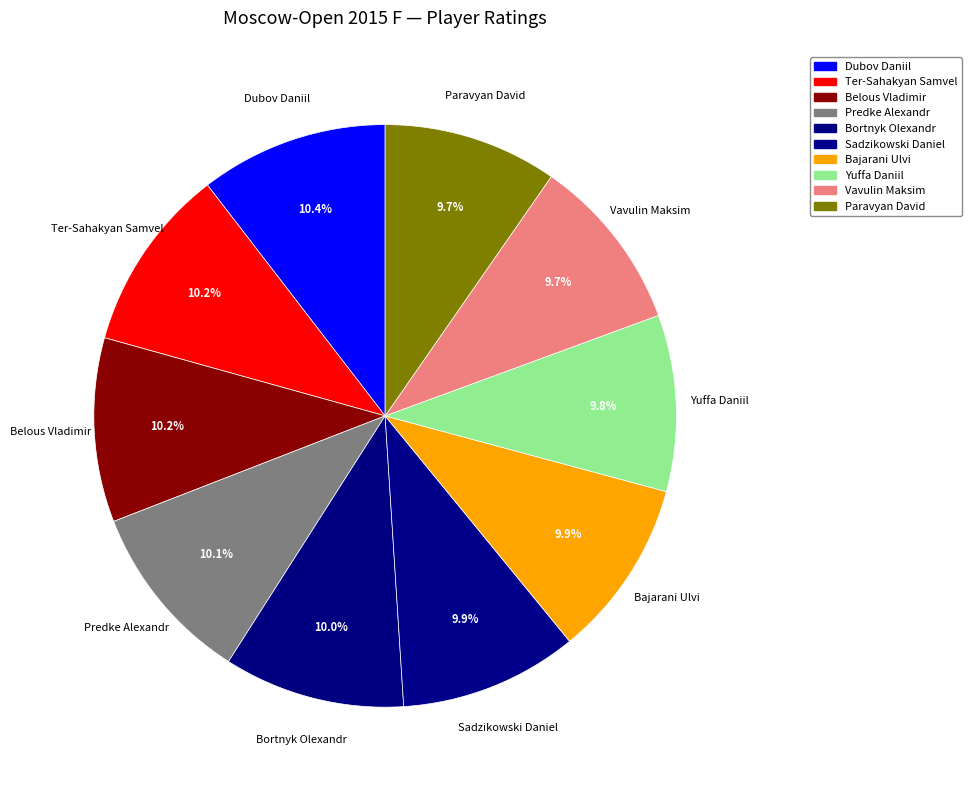

To the nearest percent, what portion does Belous Vladimir represent?

10%